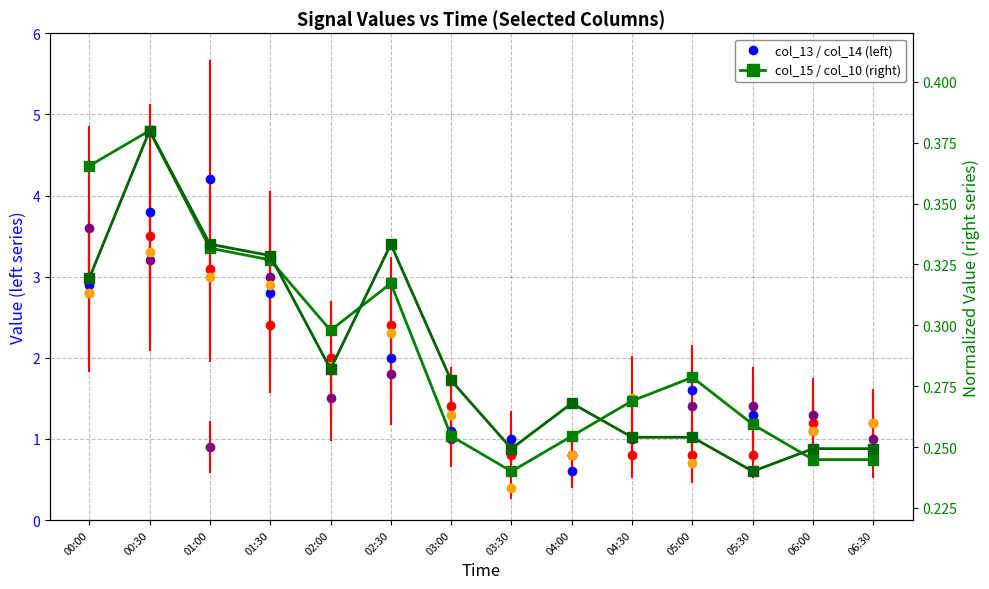

Reading left to right, list all the values displayed in this chart.

col_15: 00:00=0.4	00:30=0.4	01:00=0.3	01:30=0.3	02:00=0.3	02:30=0.3	03:00=0.3	03:30=0.2	04:00=0.3	04:30=0.3	05:00=0.3	05:30=0.3	06:00=0.2	06:30=0.2
col_10: 00:00=0.3	00:30=0.4	01:00=0.3	01:30=0.3	02:00=0.3	02:30=0.3	03:00=0.3	03:30=0.2	04:00=0.3	04:30=0.3	05:00=0.3	05:30=0.2	06:00=0.2	06:30=0.2